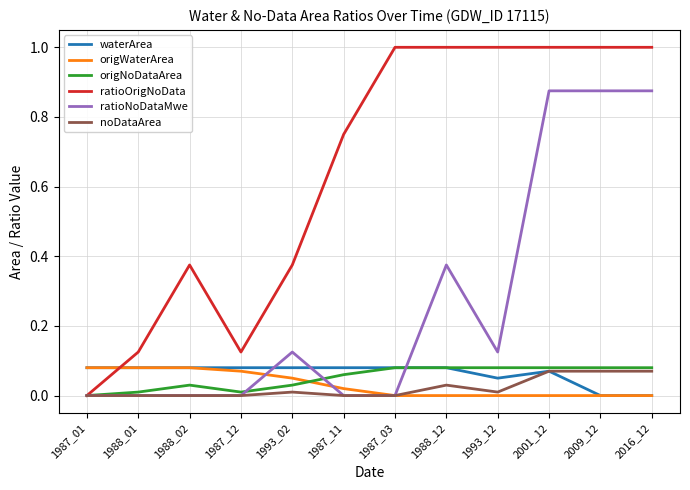

What is the difference between the maximum and minimum values in the ratioOrigNoData series?

1.0